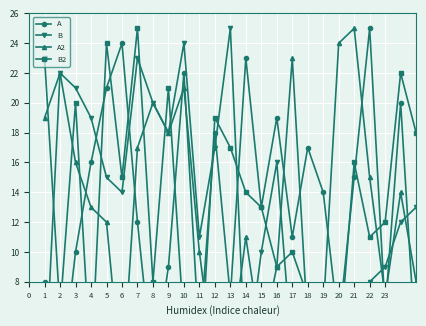

At which category does B reach its first local valley?

6